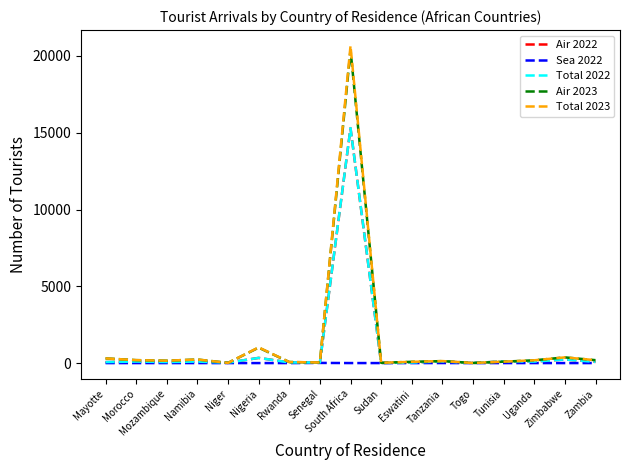

How many Sea 2022 values are between 0 and 1?

15